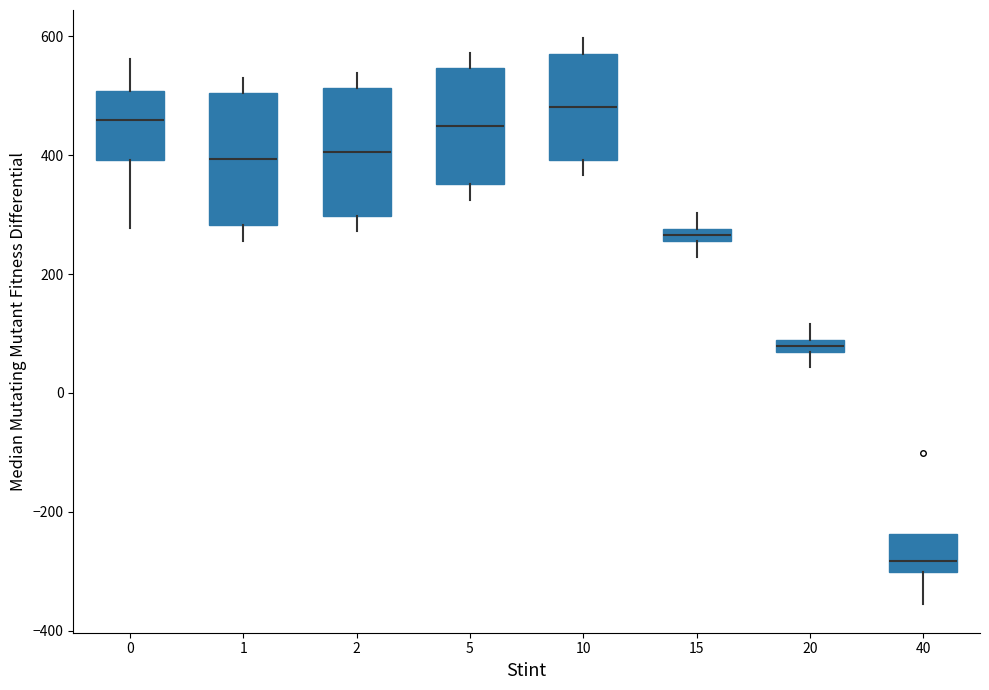

Where does the upper whisker of the box at x = 10 end on the y-axis? The values are not printed on the chart, so give them approximately, as read against the axis.

600